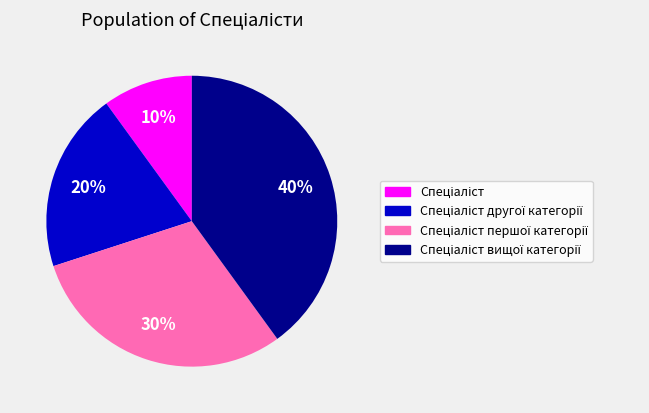

To the nearest percent, what is the difference between the largest and smallest slice percentages?

30%